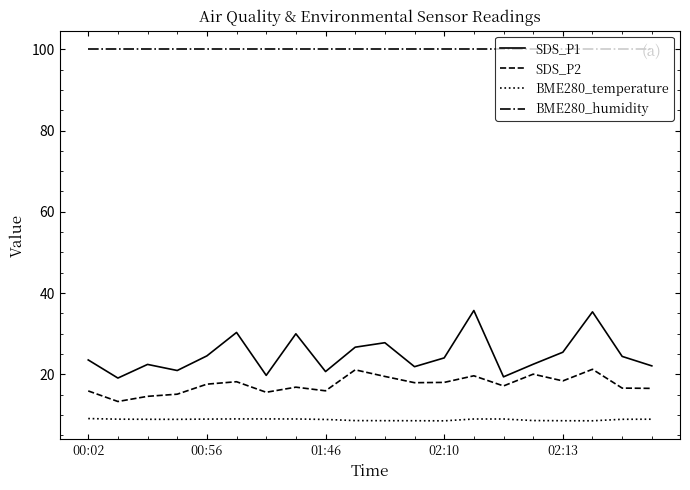

True or false: SDS_P1 and BME280_temperature intersect in this chart.

False